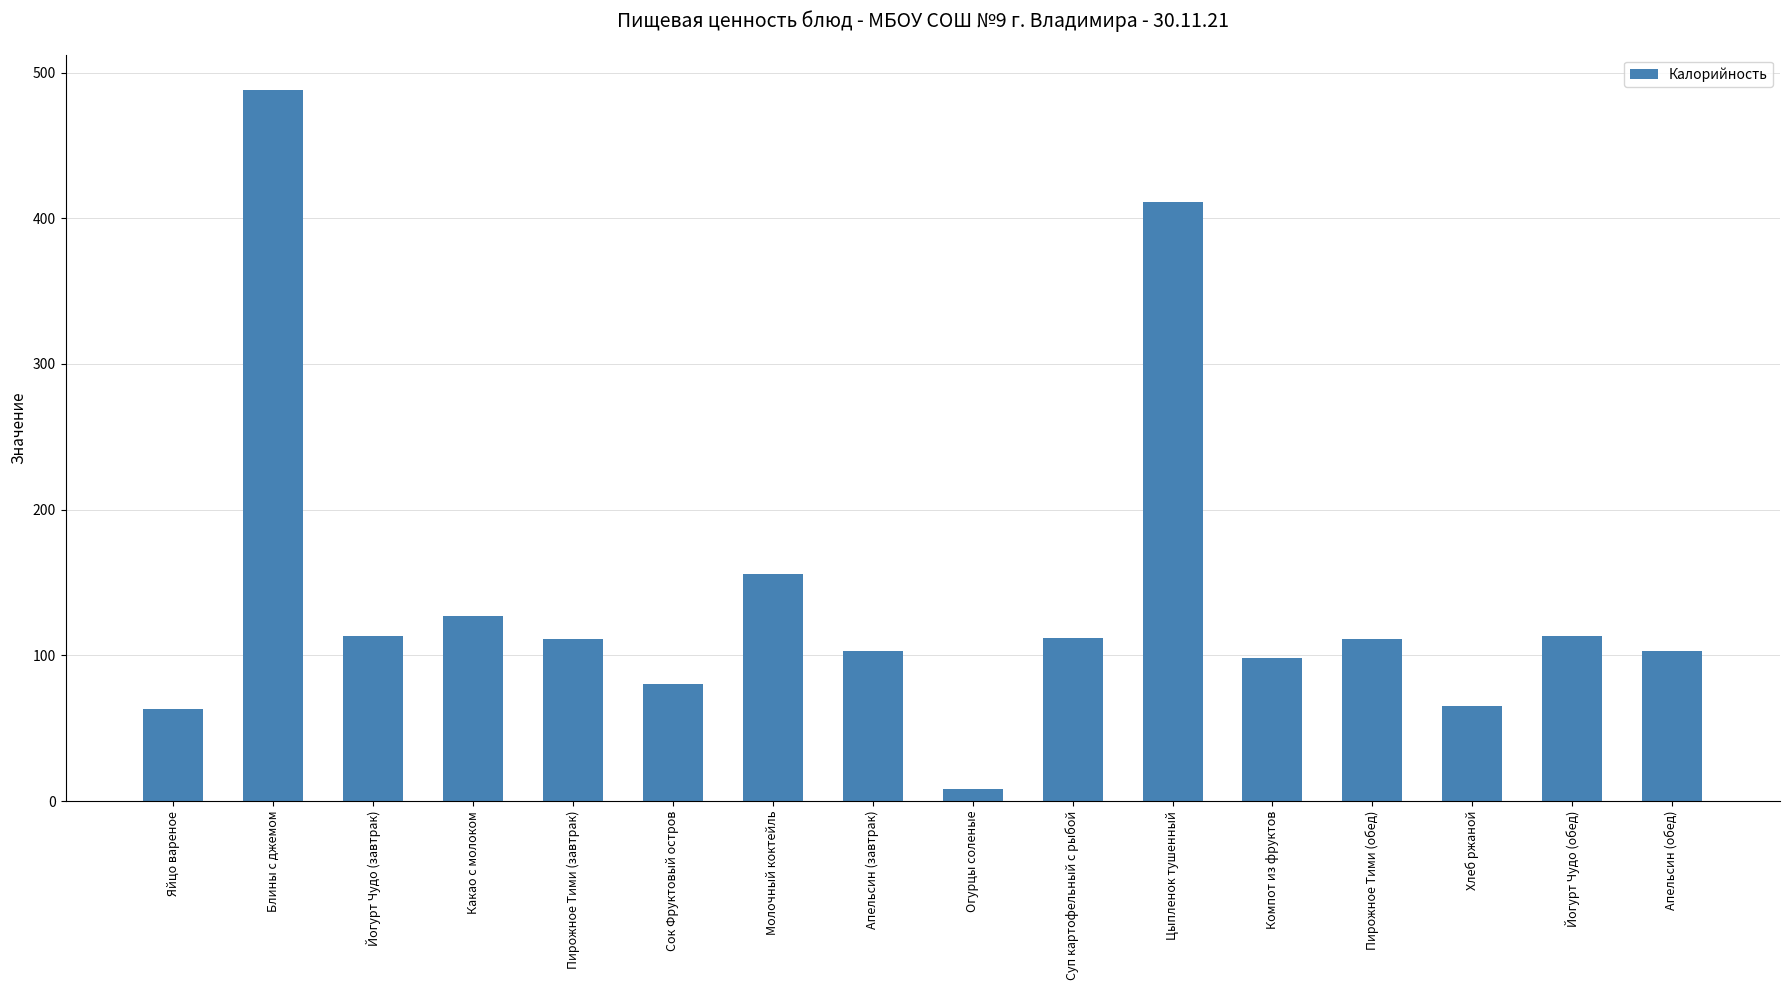

What is the difference between the values at Цыпленок тушенный and Апельсин (завтрак)?

308